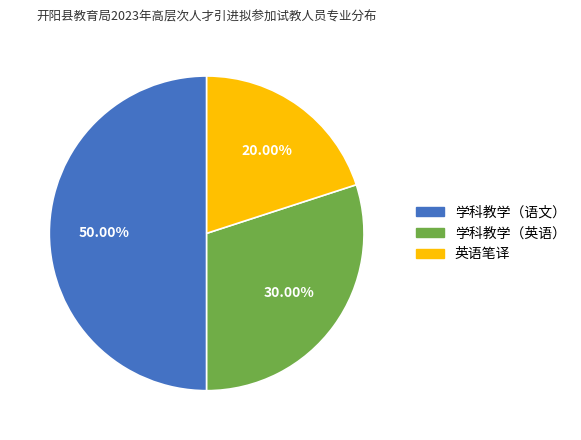

How many segments does this pie chart have?

3